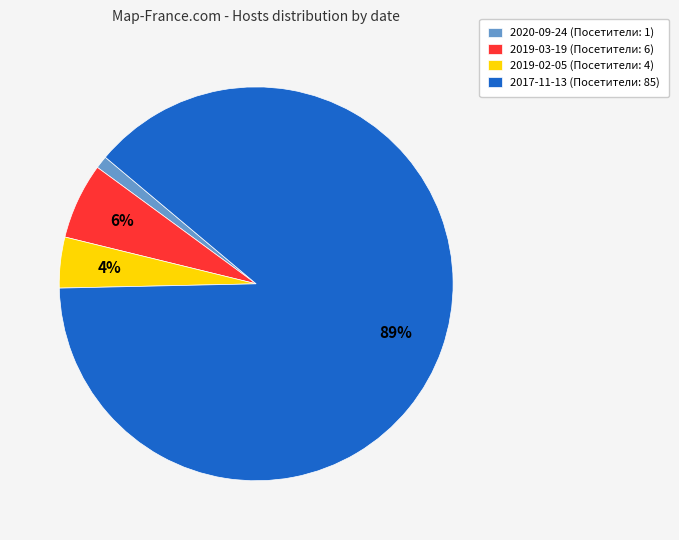

Combined, do 2019-02-05 and 2019-03-19 account for over 50%?

No